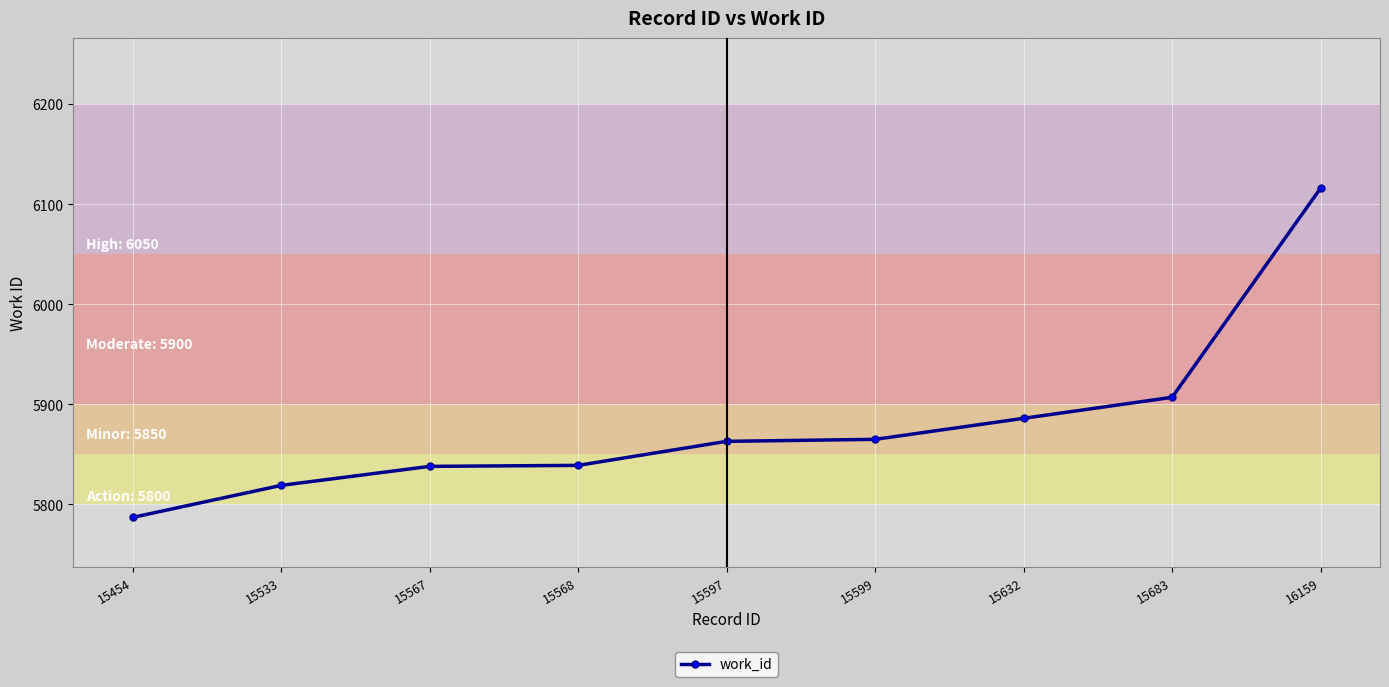

At which label is the value closest to 5951?

15683